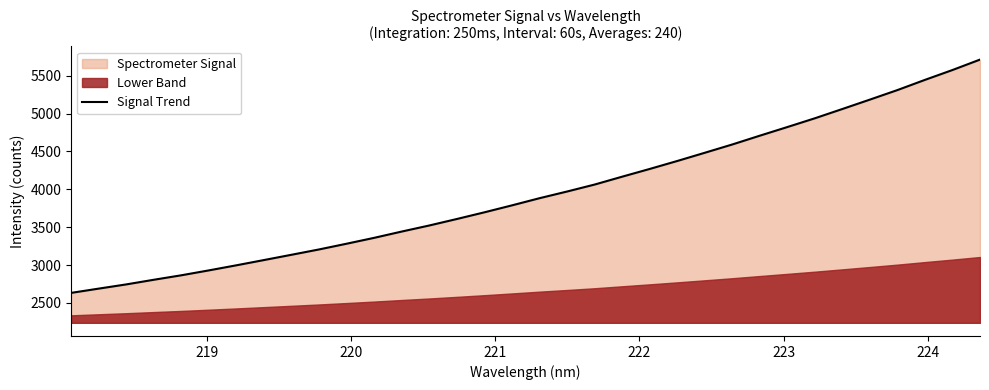

What is the average value?

3951.1